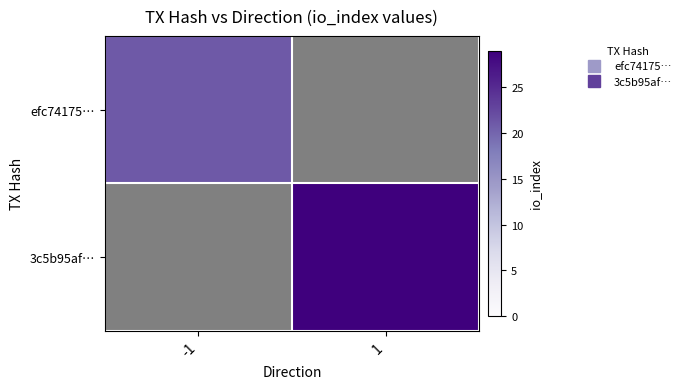

At which label is efc74175… closest to 21?

-1